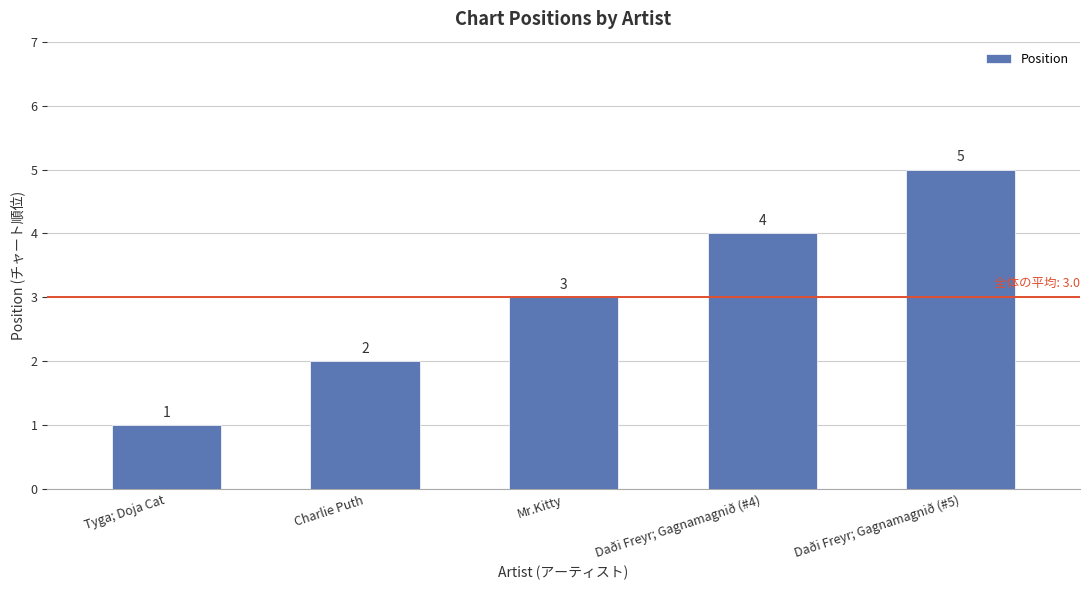

What is the label of the 2nd bar from the right?

Daði Freyr; Gagnamagnið (#4)